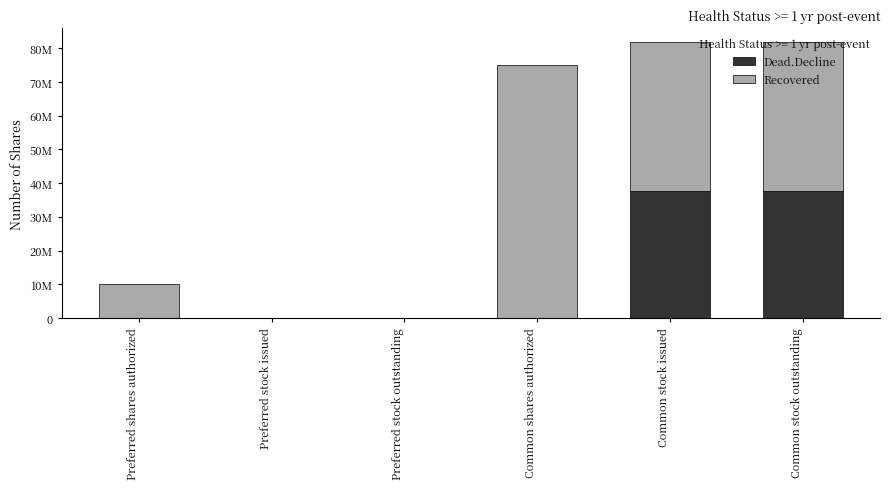

What are all the series names shown in the legend?

Dead.Decline, Recovered